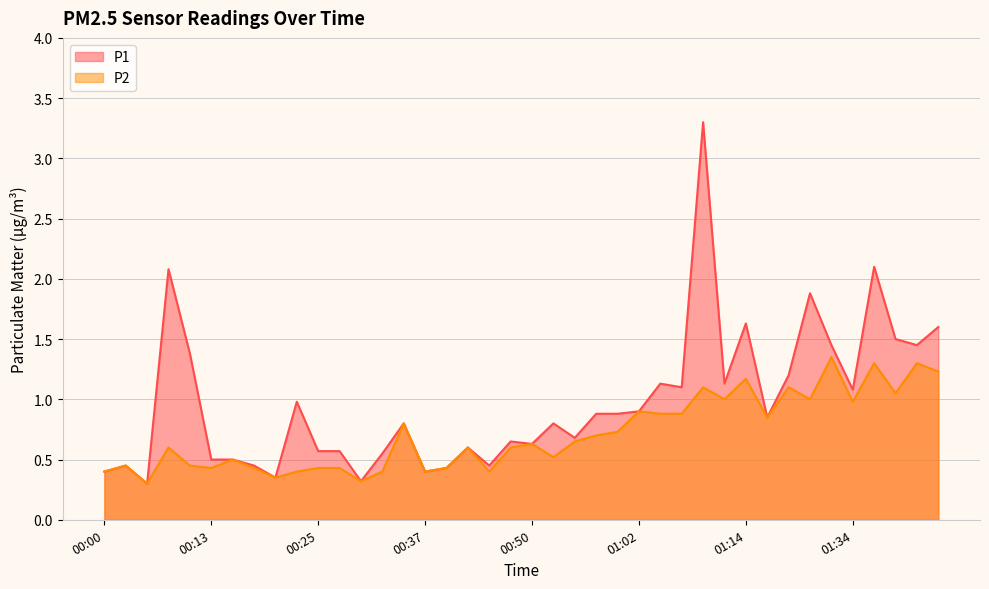

Which series has the widest spread of values?

P1